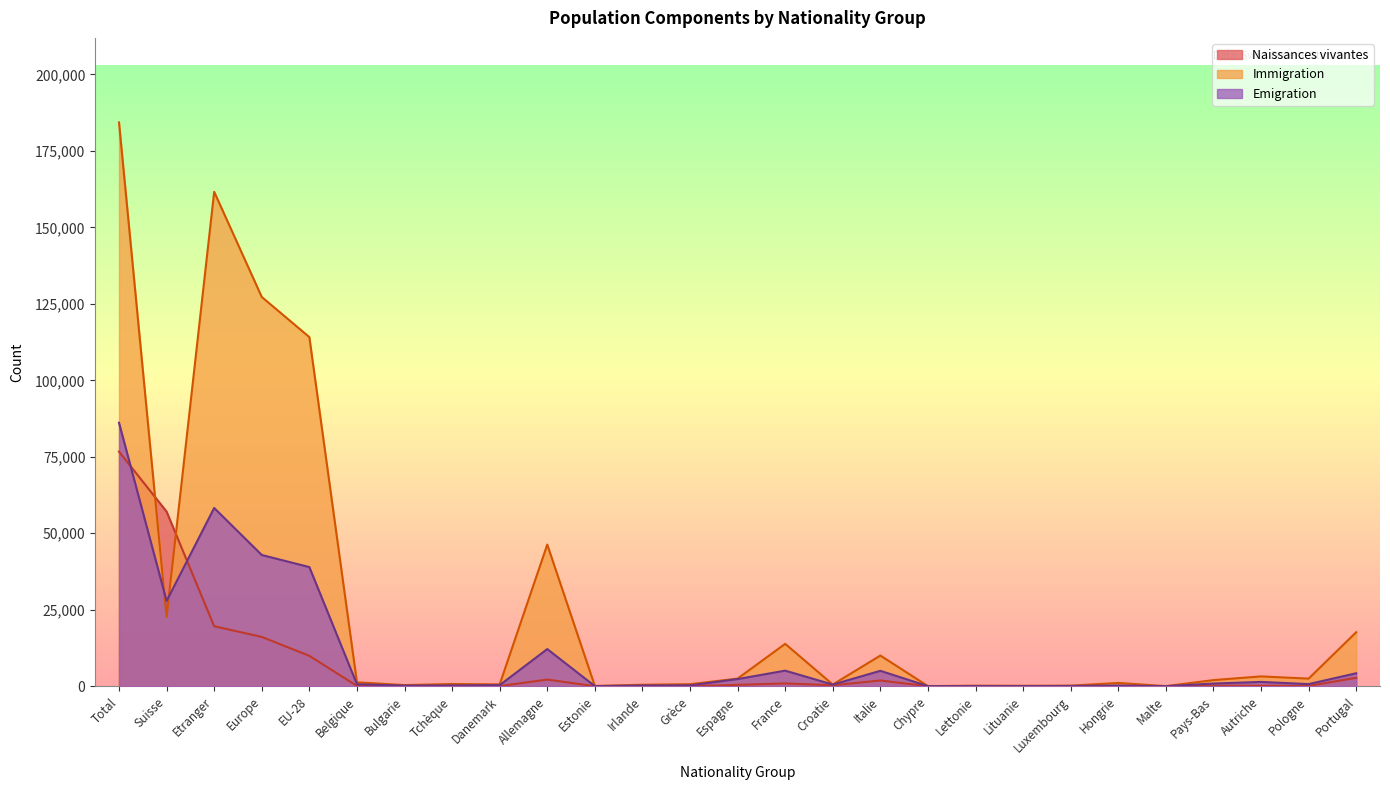

True or false: Naissances vivantes has more than 2 interior local peaks.

True